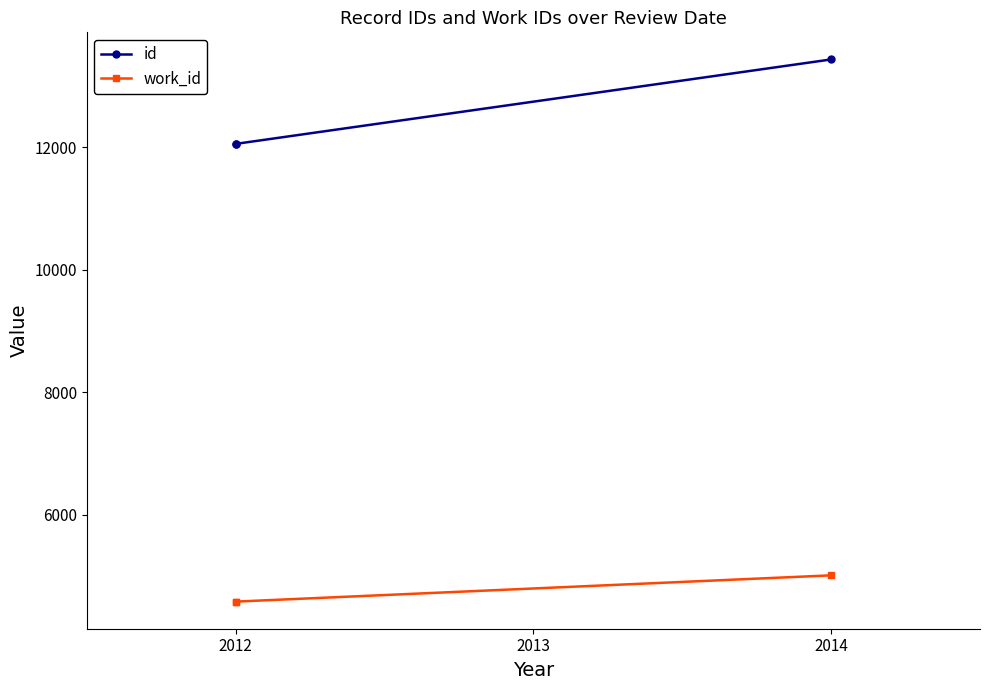

Rank the series by their maximum value, from lowest to highest.

work_id, id